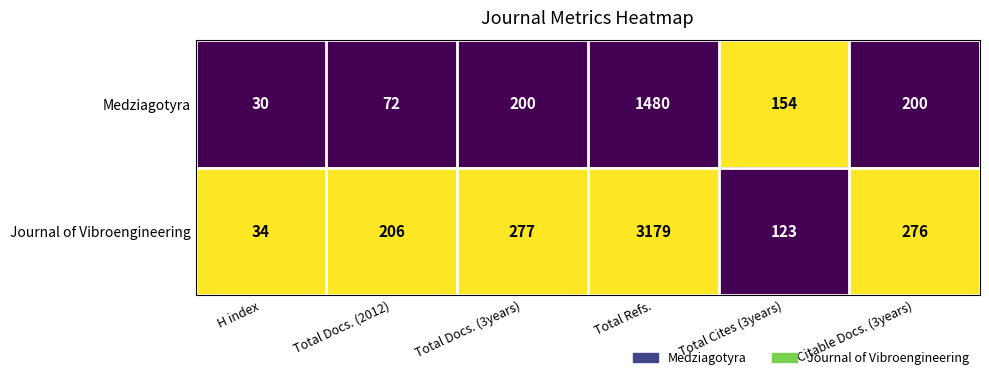

Reading left to right, extract all data points from this chart.

Medziagotyra: 30	72	200	1480	154	200
Journal of Vibroengineering: 34	206	277	3179	123	276